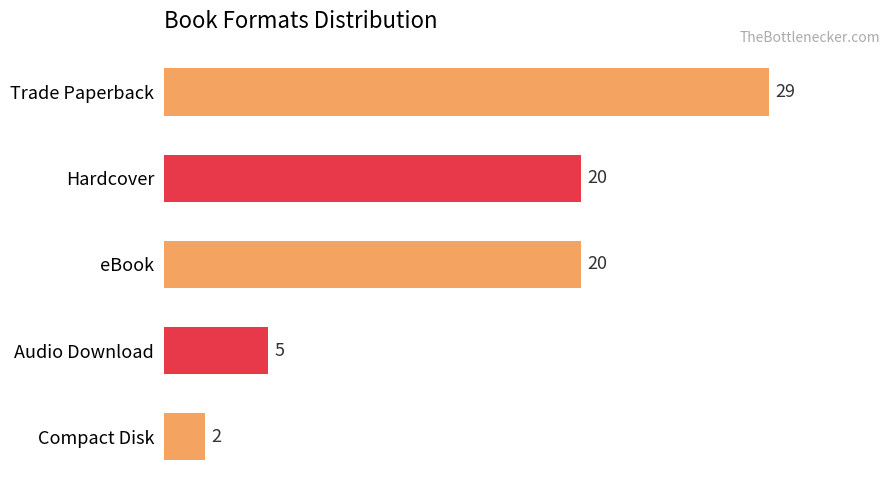

What is the difference between the maximum and minimum values?

27